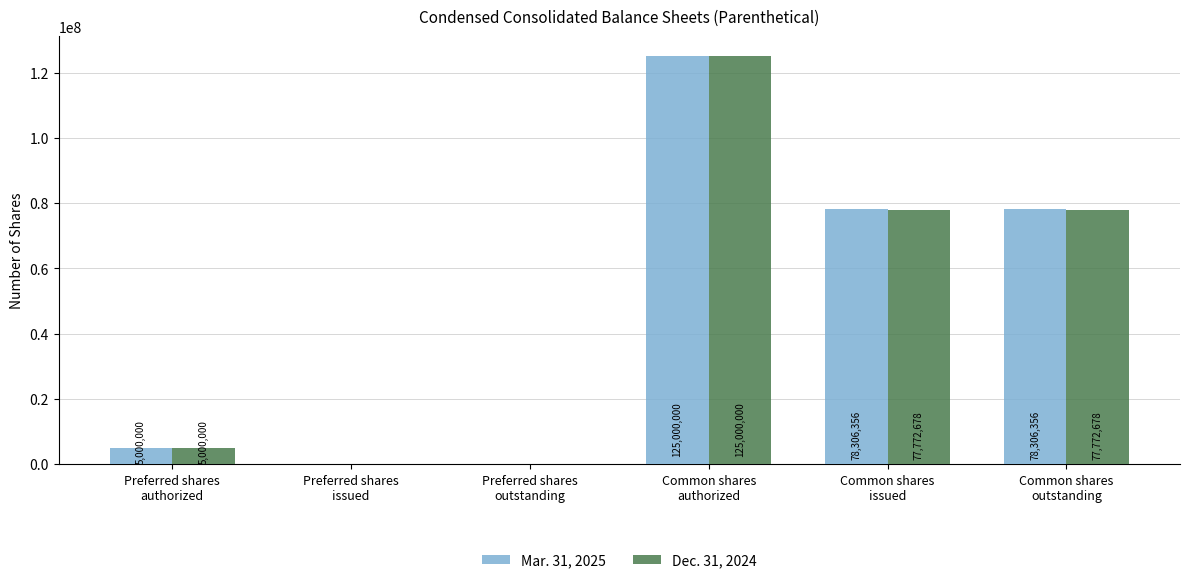

Reading left to right, transcribe all the data shown in this chart.

Mar. 31, 2025: 5000000	0	0	125000000	78306356	78306356
Dec. 31, 2024: 5000000	0	0	125000000	77772678	77772678